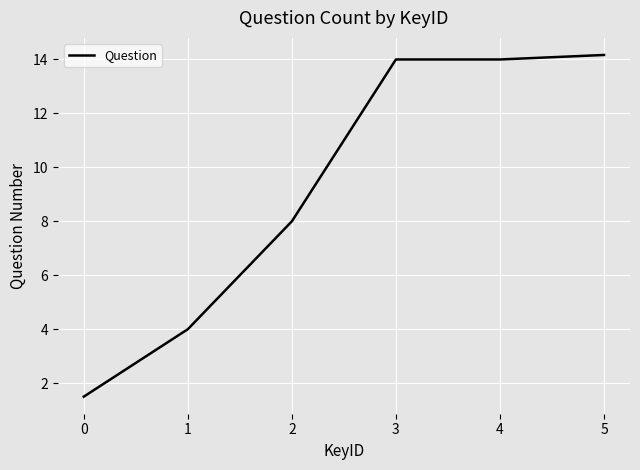

What is the greatest value displayed?

14.2